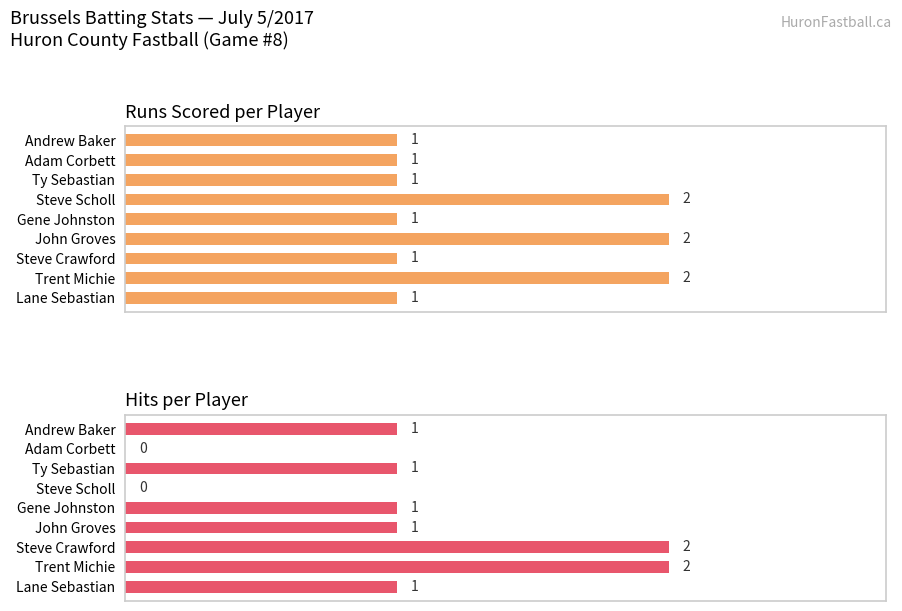

What is the minimum value for Runs Scored?

1